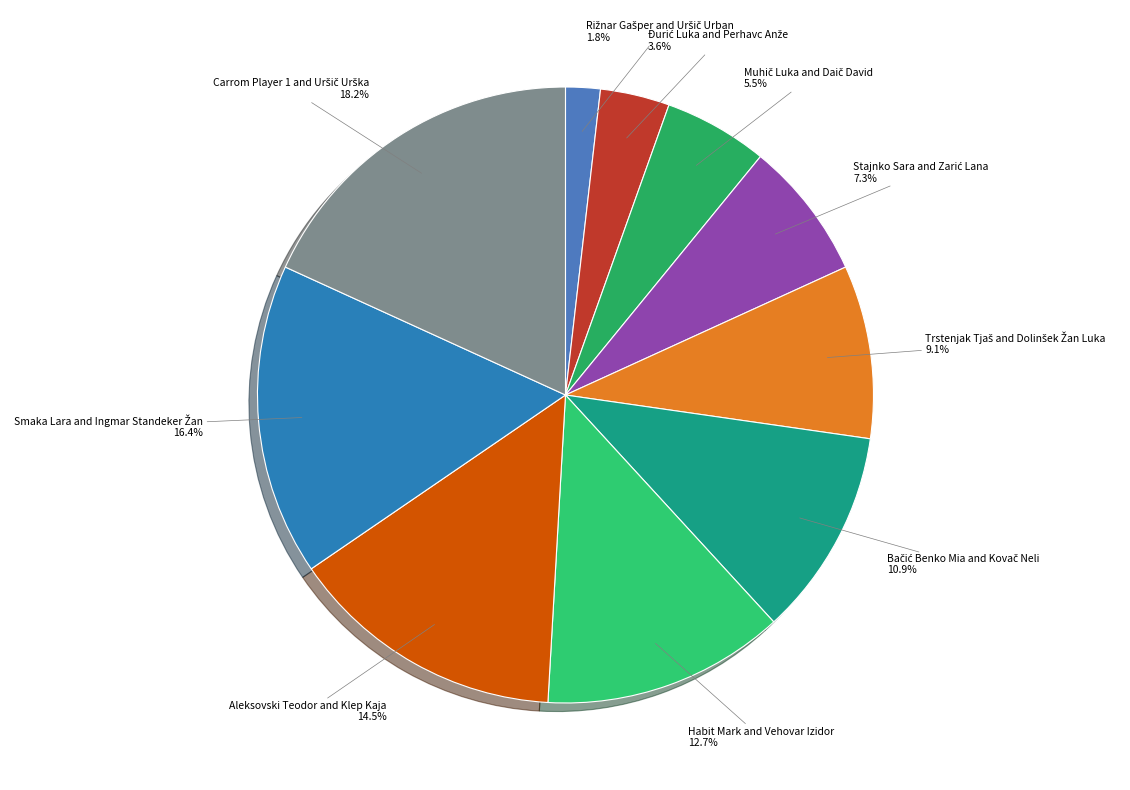

Is there a majority slice in this chart?

No